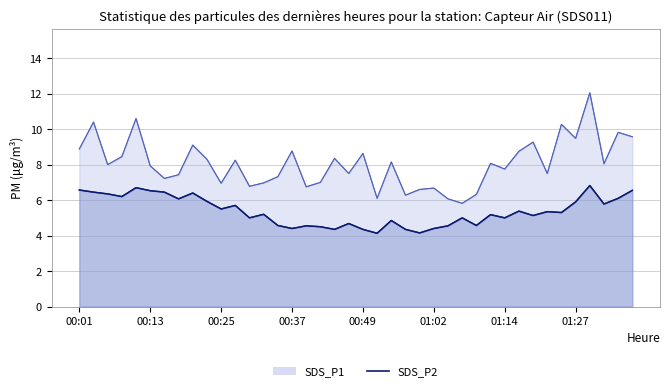

The value of SDS_P1 at 00:23 is 12.5. True or false?

False